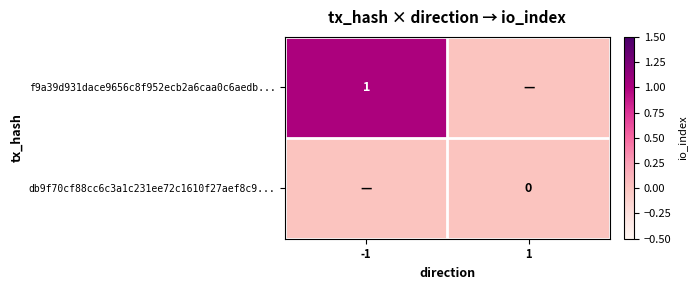

Which has a higher value, 1 or -1?

-1